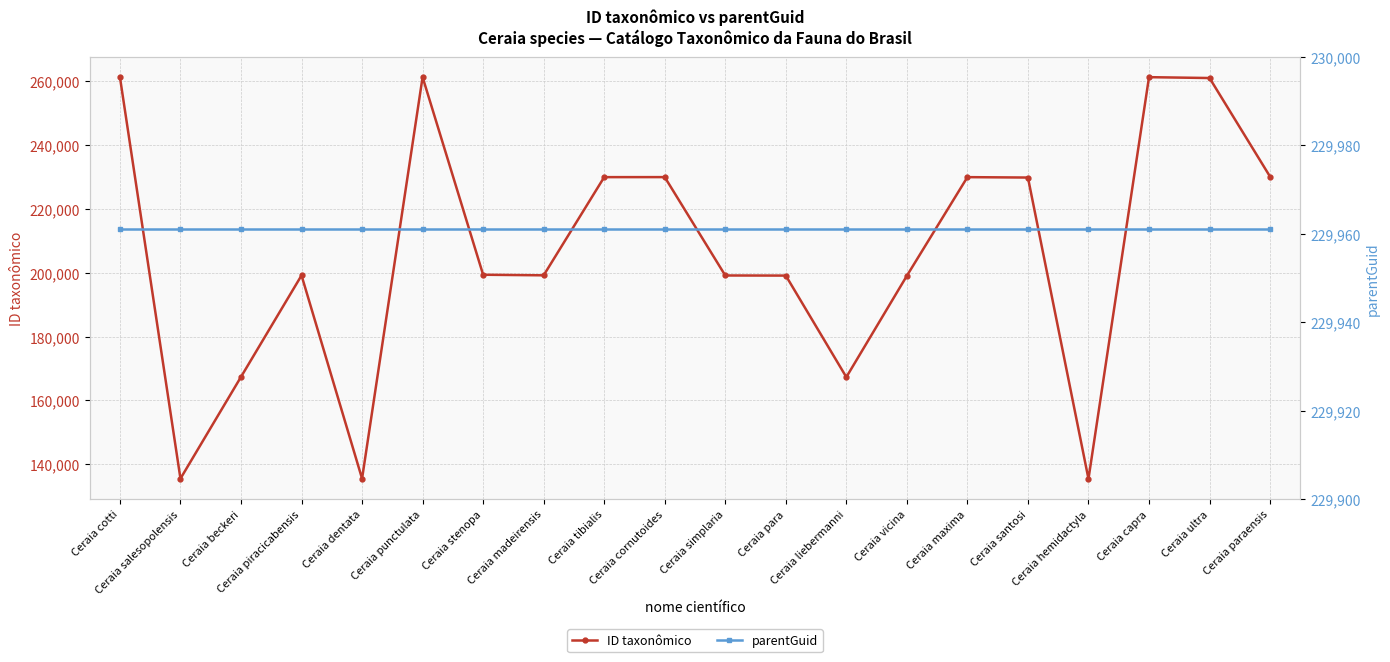

What is the label of the 20th point from the left?

Ceraia paraensis